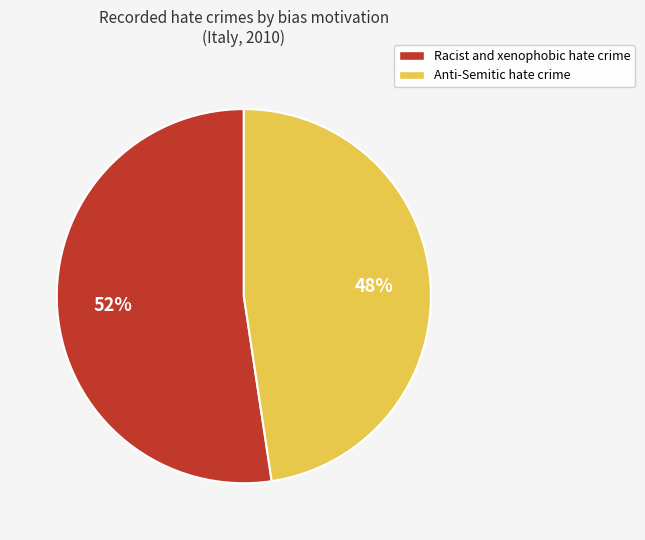

True or false: Anti-Semitic hate crime accounts for 48% of the total.

True